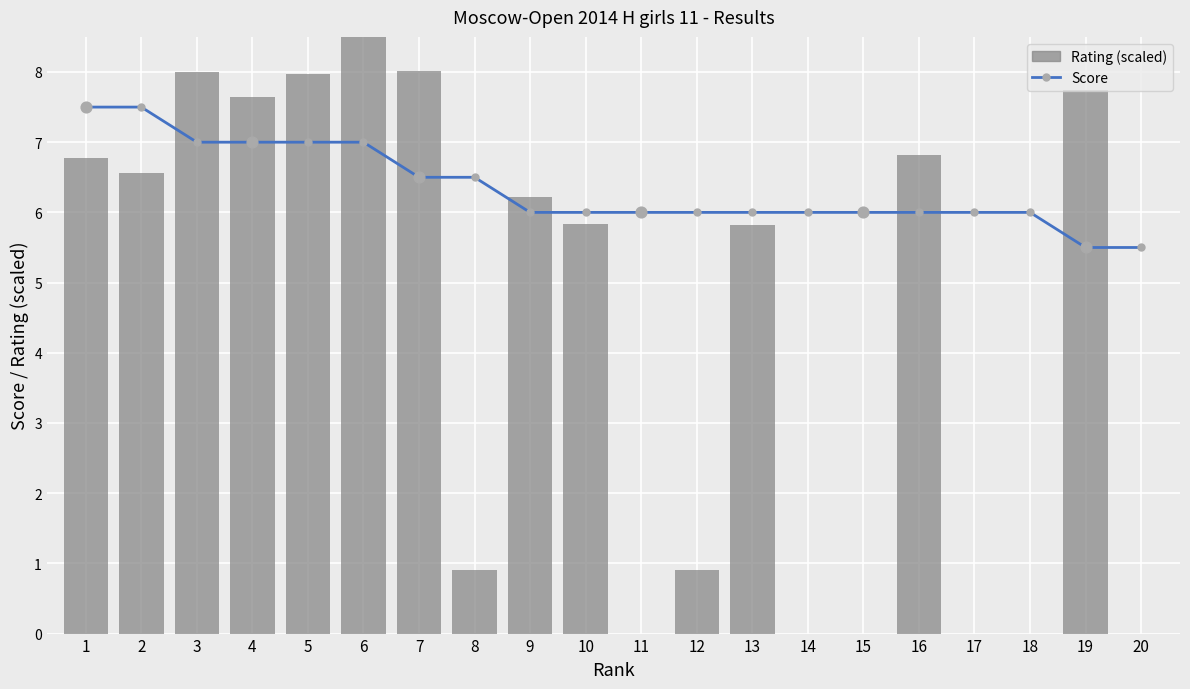

Which series contains the lowest Y value?

Rating (scaled)